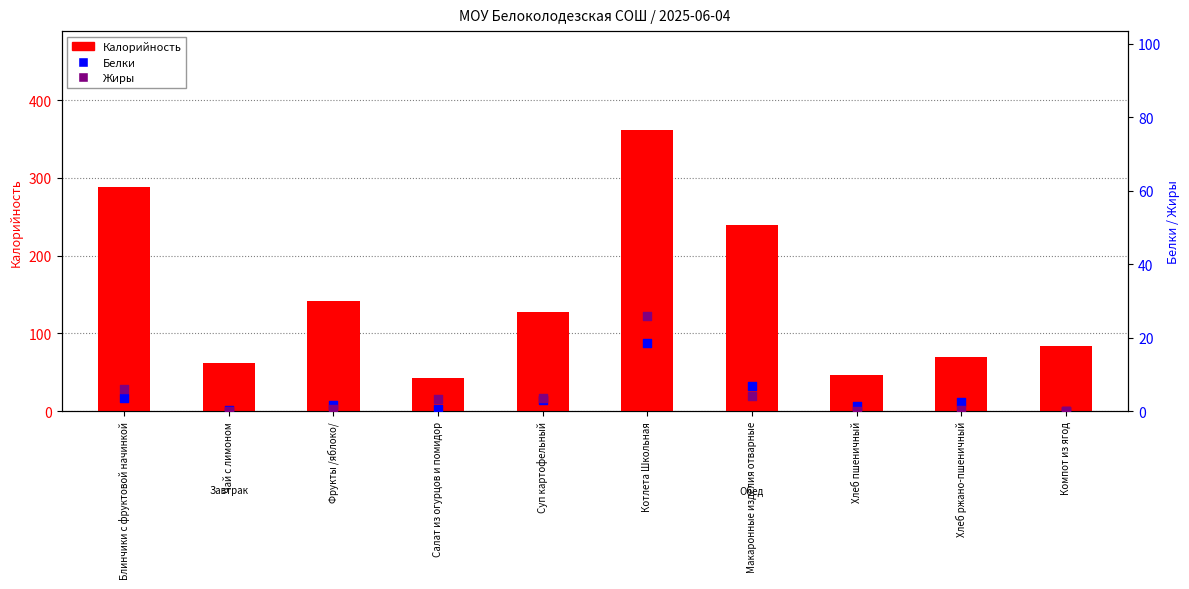

Is the value of Калорийность at Хлеб ржано-пшеничный greater than the value of Белки at Чай с лимоном?

Yes